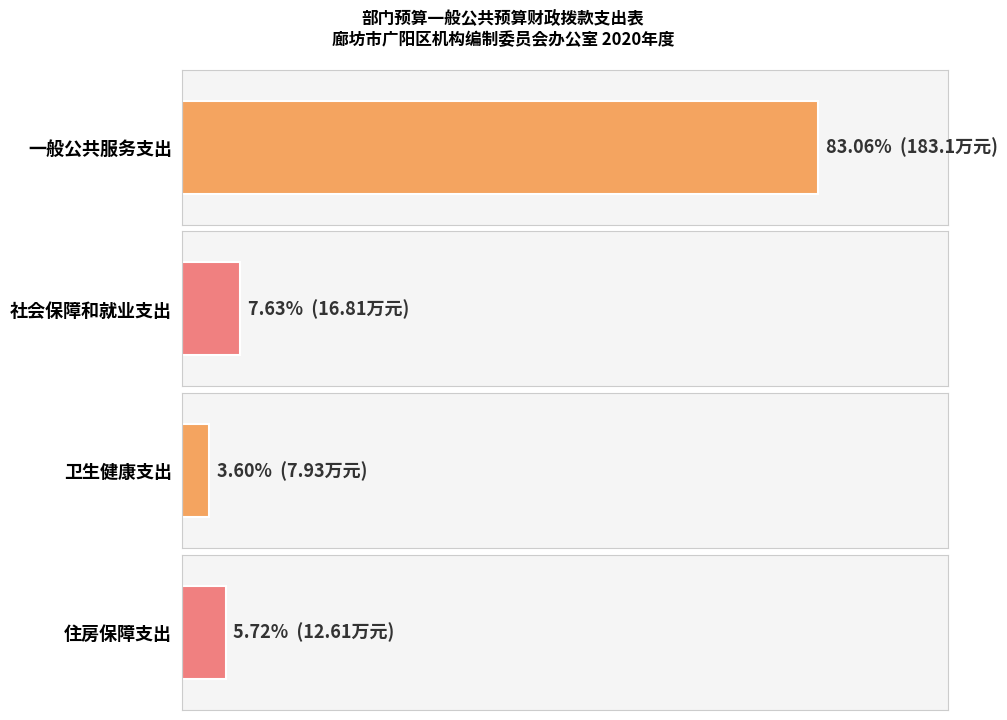

Which category has the highest value across all series?

一般公共服务支出